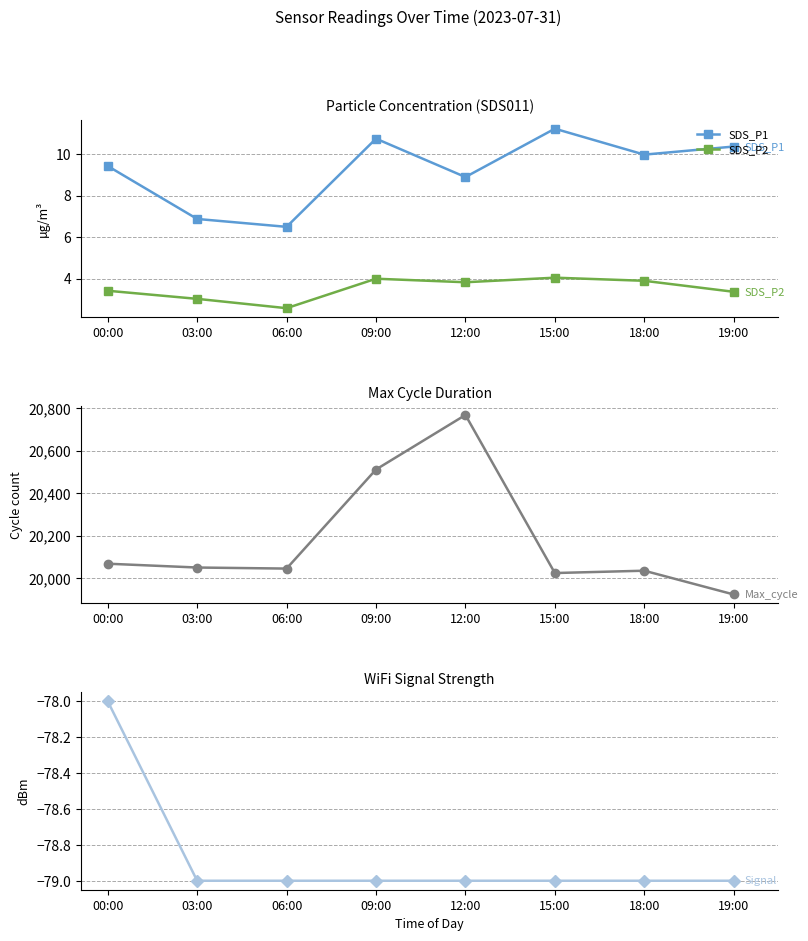

Reading left to right, transcribe all the data shown in this chart.

SDS_P1: 9.4	6.9	6.5	10.8	8.9	11.2	10.0	10.4
SDS_P2: 3.4	3.0	2.6	4.0	3.8	4.0	3.9	3.4
Max_cycle: 20068.0	20050.0	20045.0	20512.0	20769.0	20024.0	20035.0	19923.0
Signal: -78.0	-79.0	-79.0	-79.0	-79.0	-79.0	-79.0	-79.0